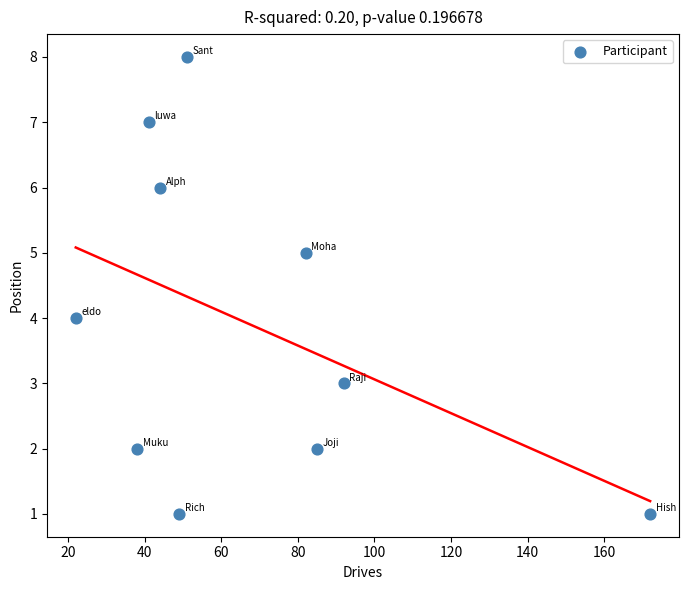

What is the range of Y values (max minus min)?

7